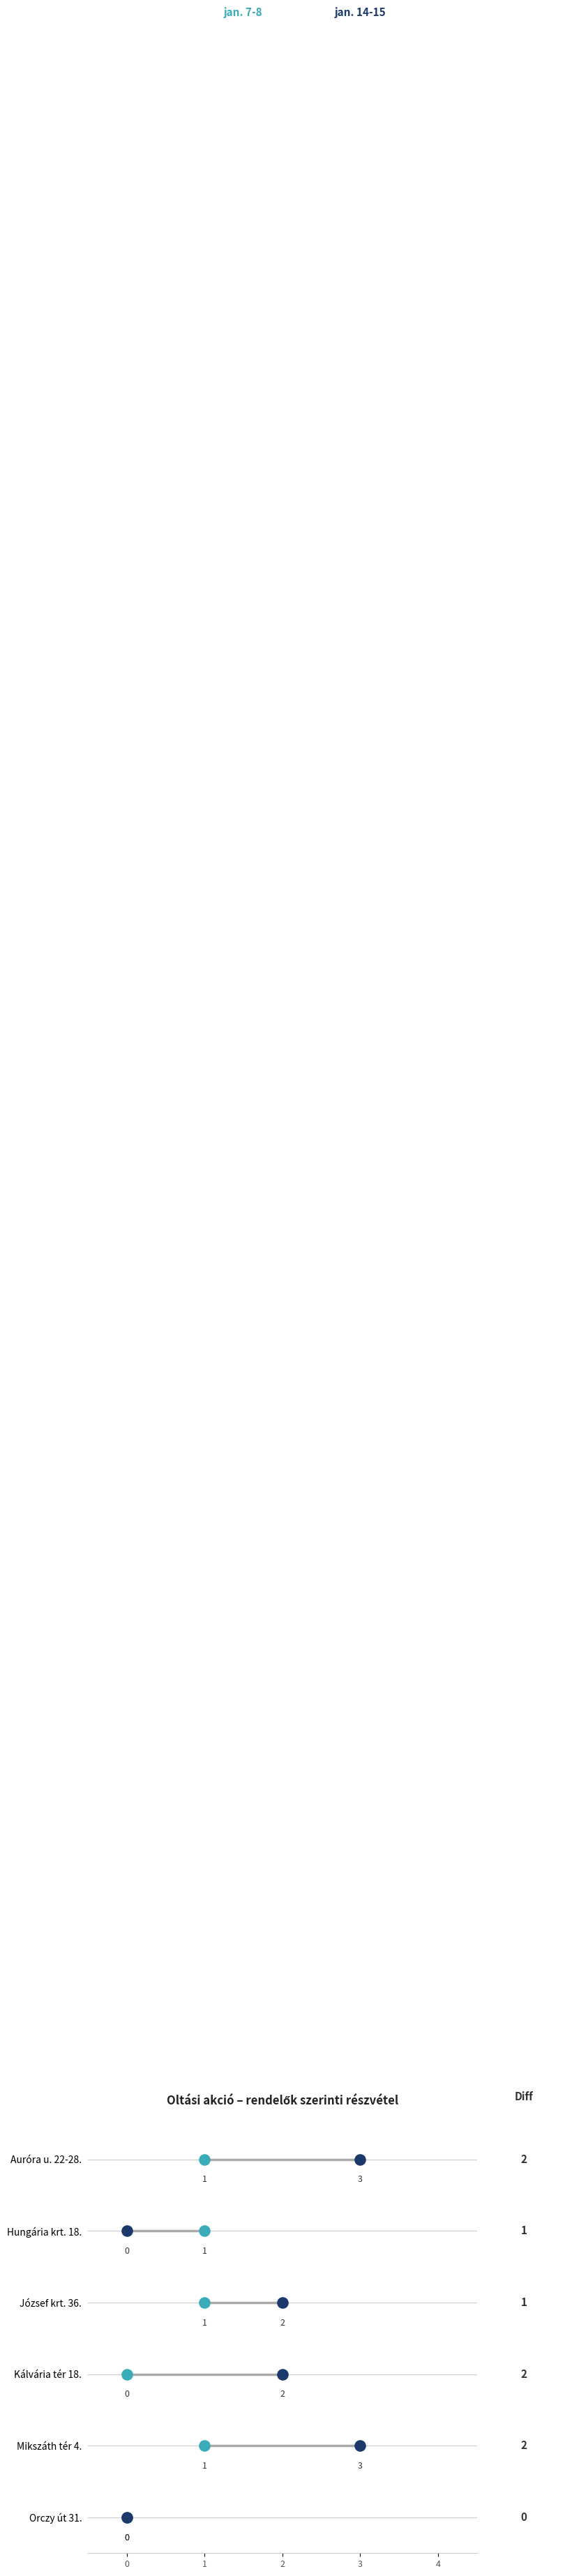

Which series contains the highest Y value?

jan_14_15